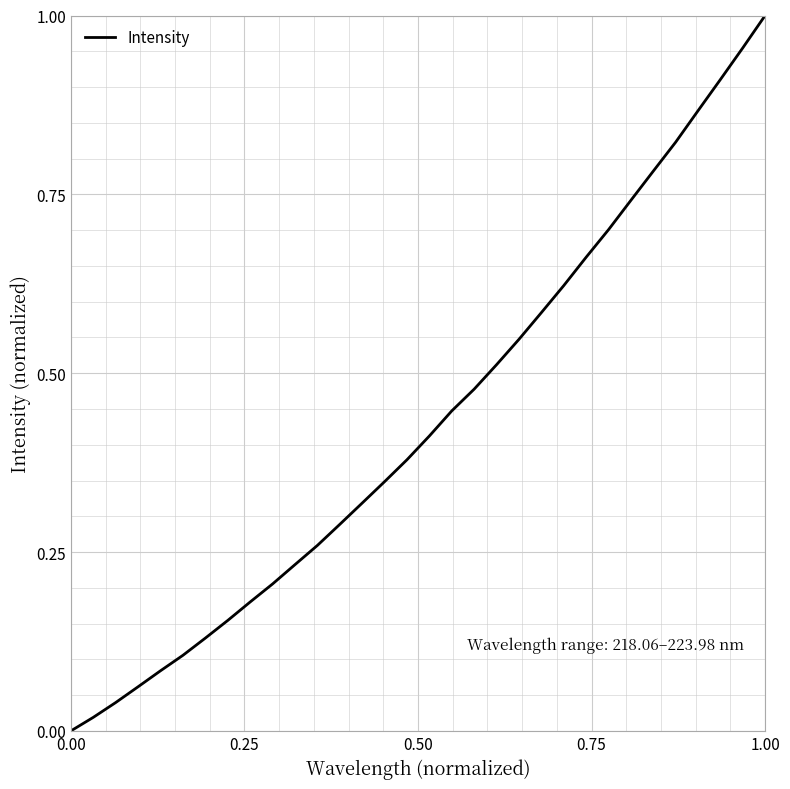

Does the chart display data point markers on the line(s)?

No